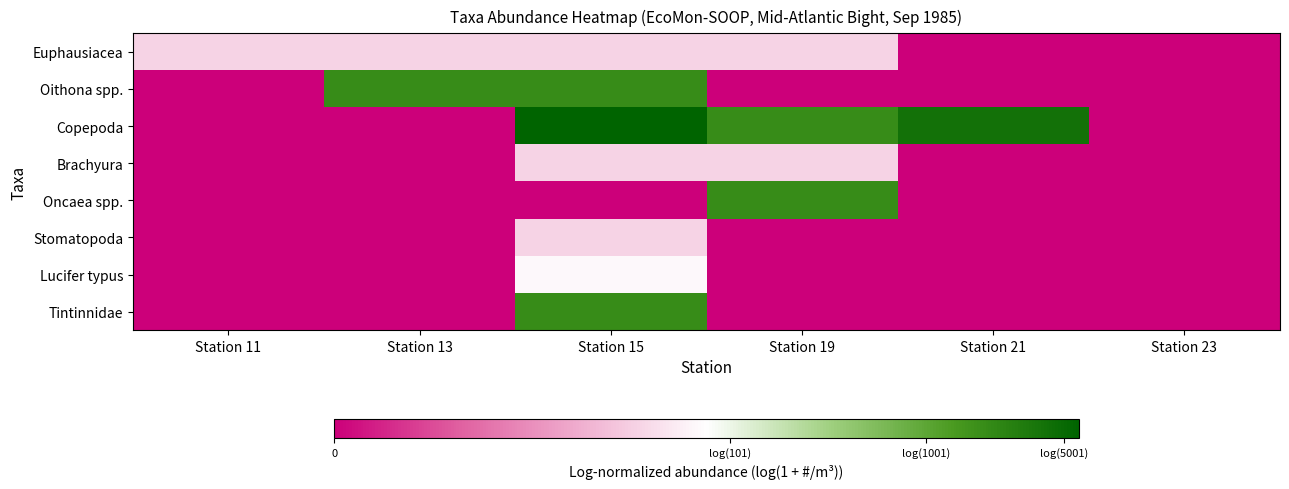

Between Station 21 and Station 19, which is larger?

Station 19